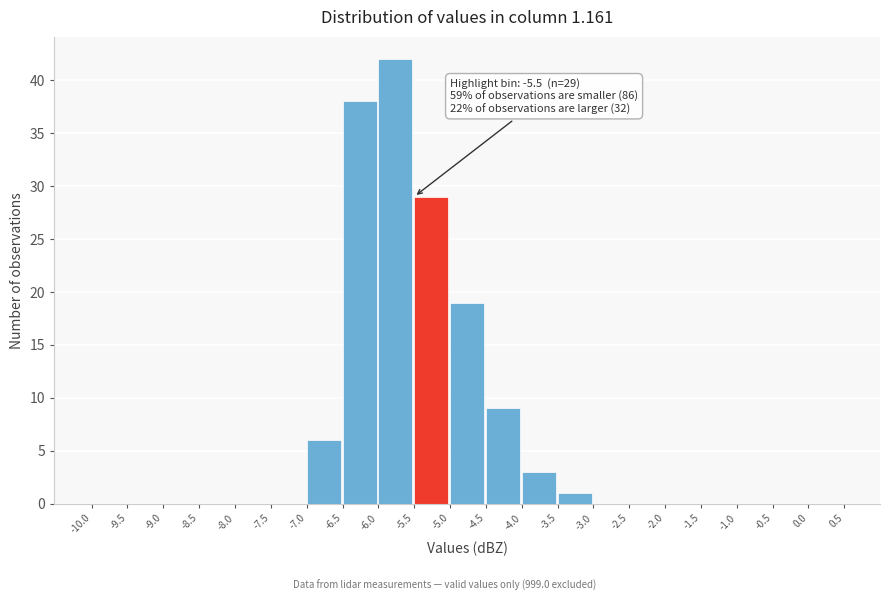

Over which range of the x-axis is the bar tallest?

-6.0 to -5.5